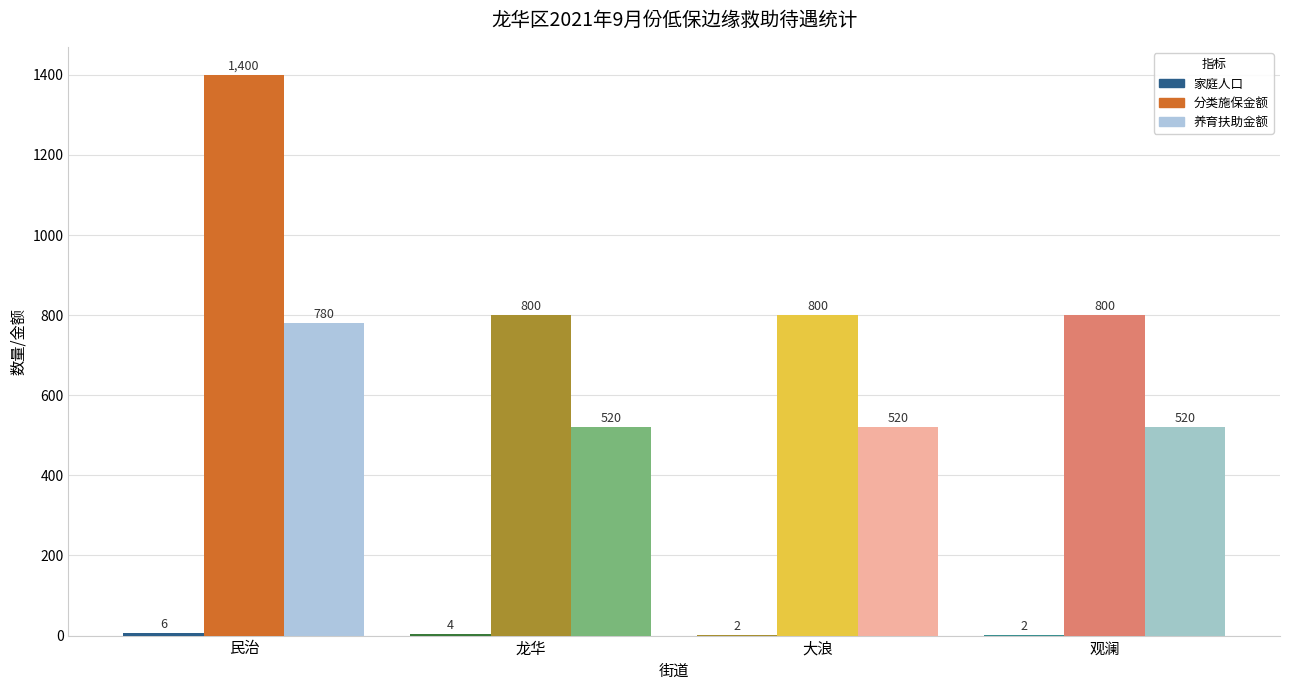

What is the maximum value shown in the chart?

1400